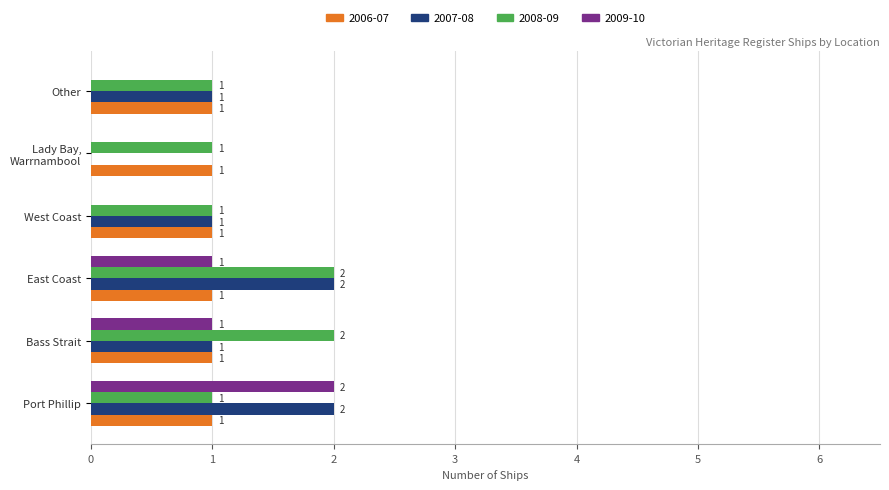

Which series changed the most between Port Phillip and Other?

2009-10